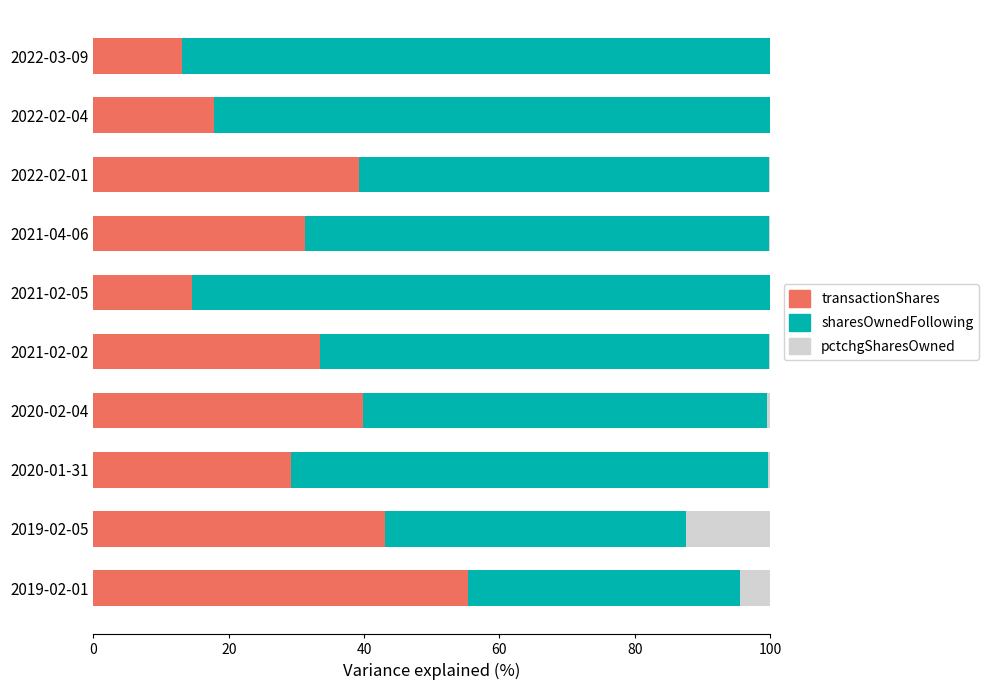

What is the total value across all series at 2019-02-01?

100.0